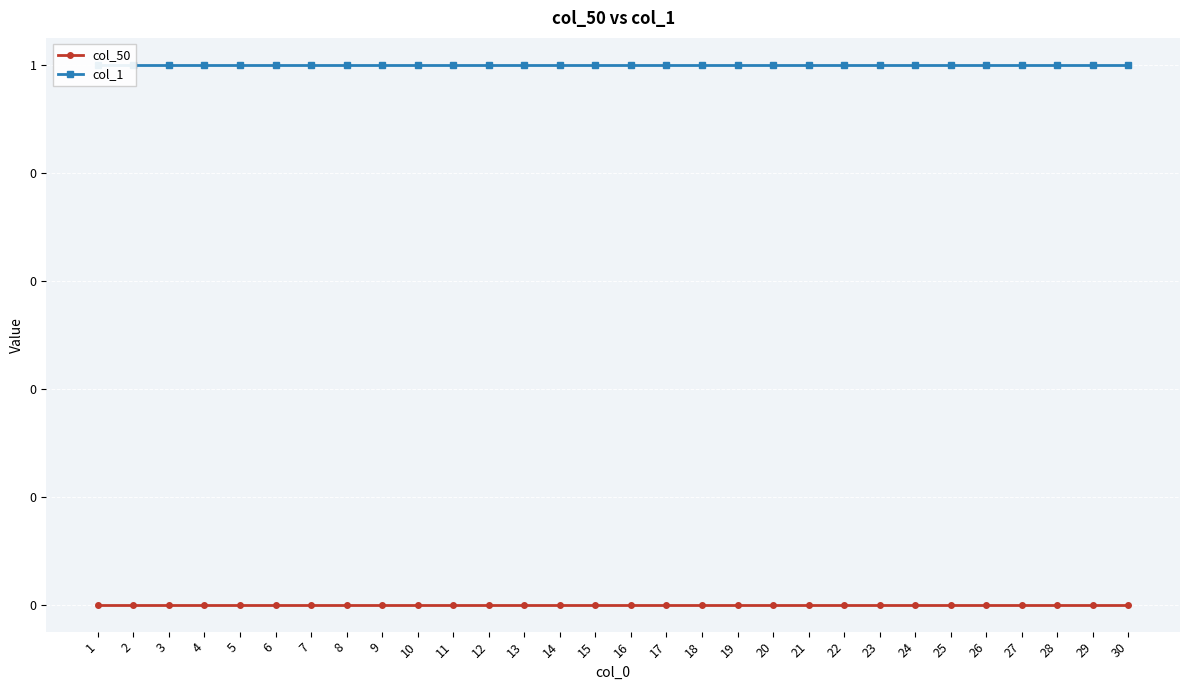

List the series in order of their overall mean, lowest first.

col_50, col_1